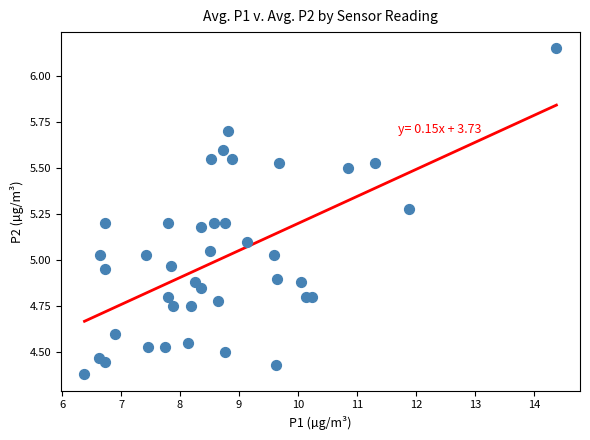

What is the range of Y values (max minus min)?

1.8